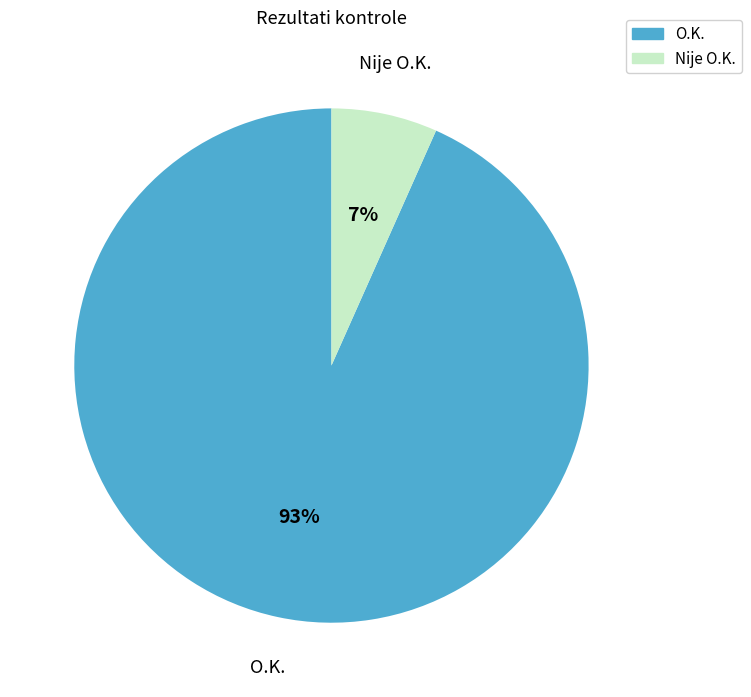

Does O.K. account for over 50% of the chart?

Yes